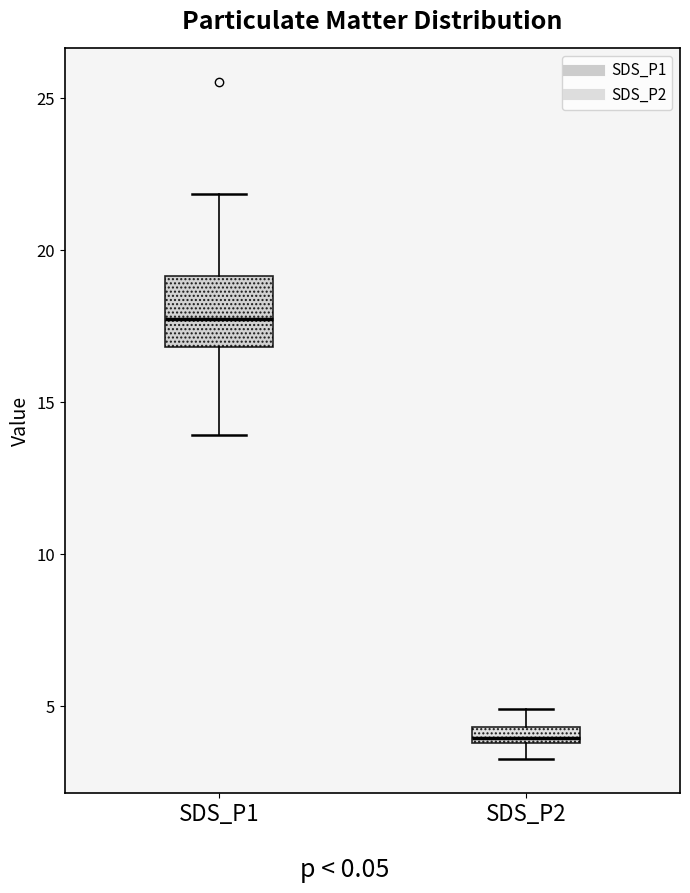

Where does the median line of the box for SDS_P1 sit on the y-axis? The values are not printed on the chart, so give them approximately, as read against the axis.

18.0